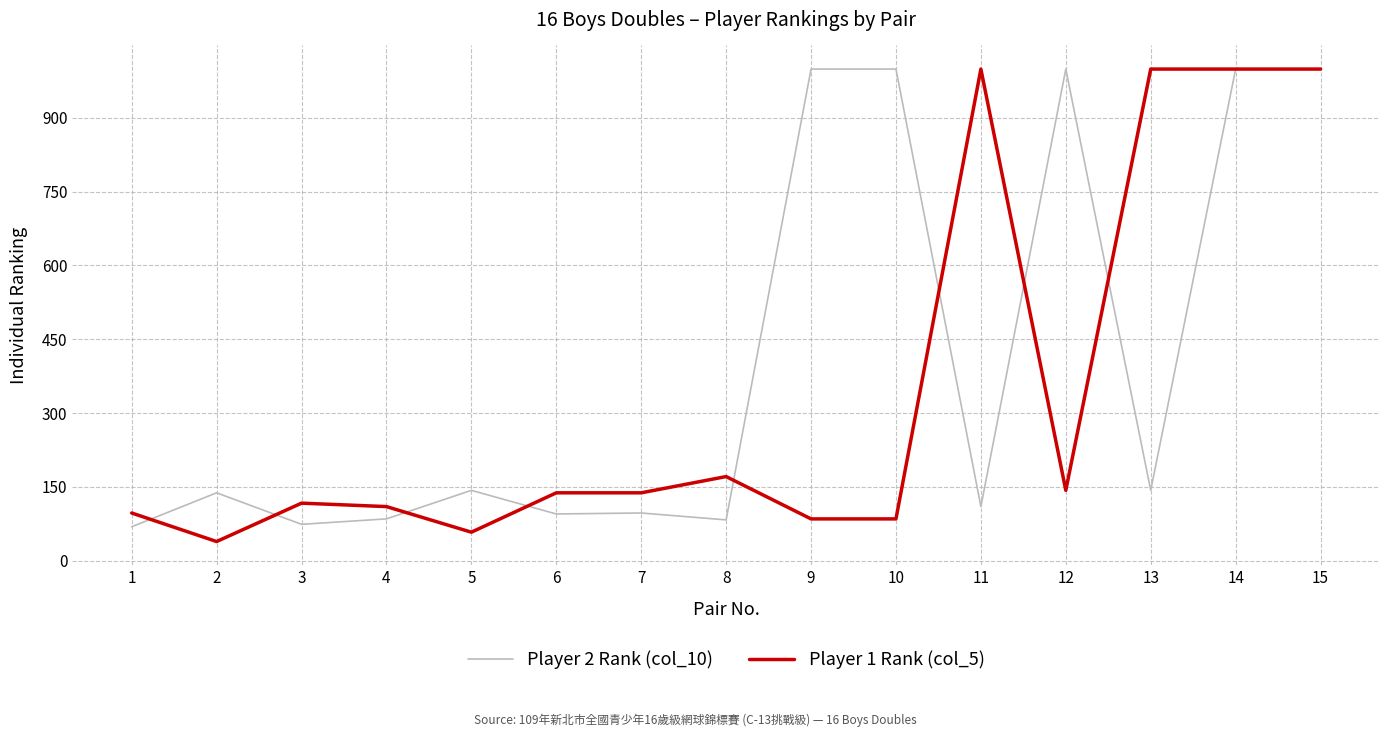

Read the Player 1 Rank (col_5) value at 13.

999